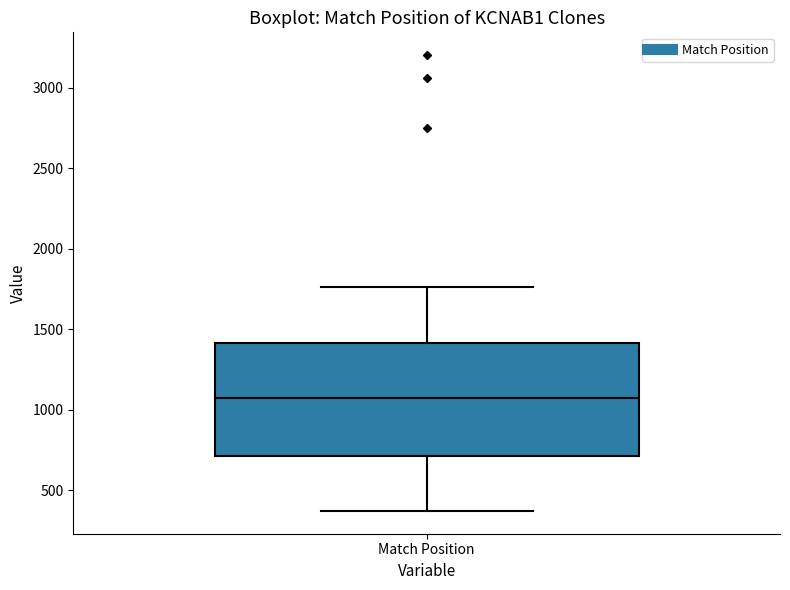

Where does the lower whisker of the box for Match Position end on the y-axis? The values are not printed on the chart, so give them approximately, as read against the axis.

350